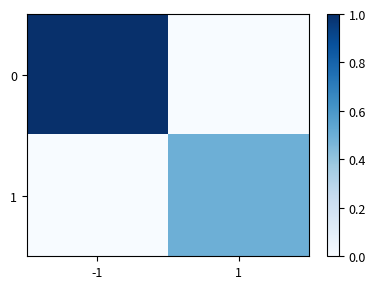

Reading right to left, transcribe all the data shown in this chart.

0: 1=0.0	-1=1.0
1: 1=0.5	-1=0.0